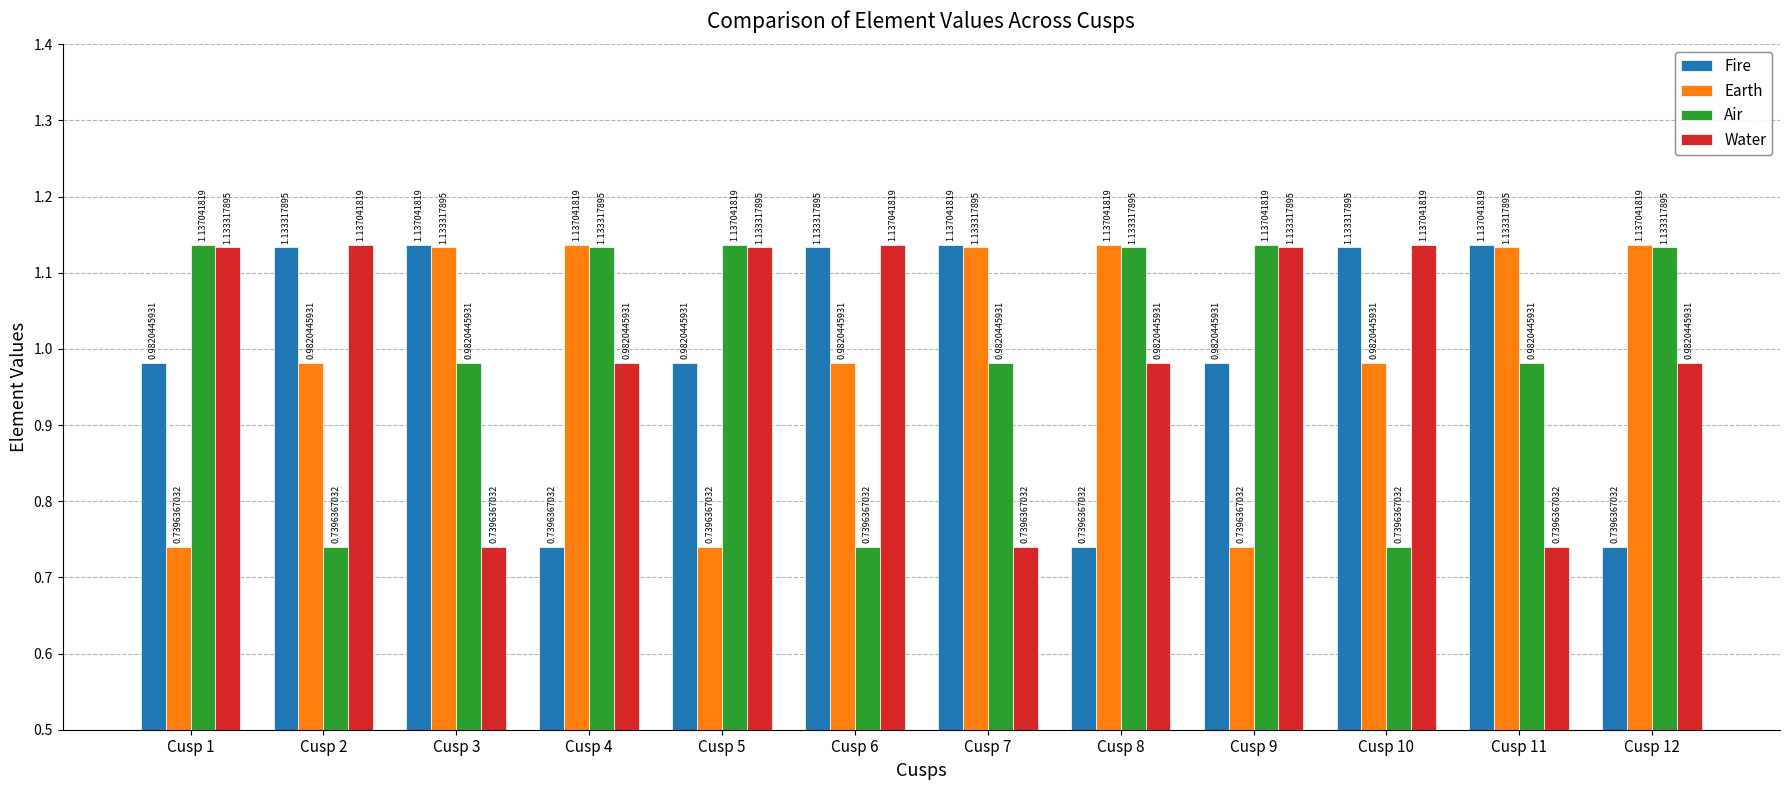

Between Cusp 6 and Cusp 7, which series saw the biggest shift?

Water